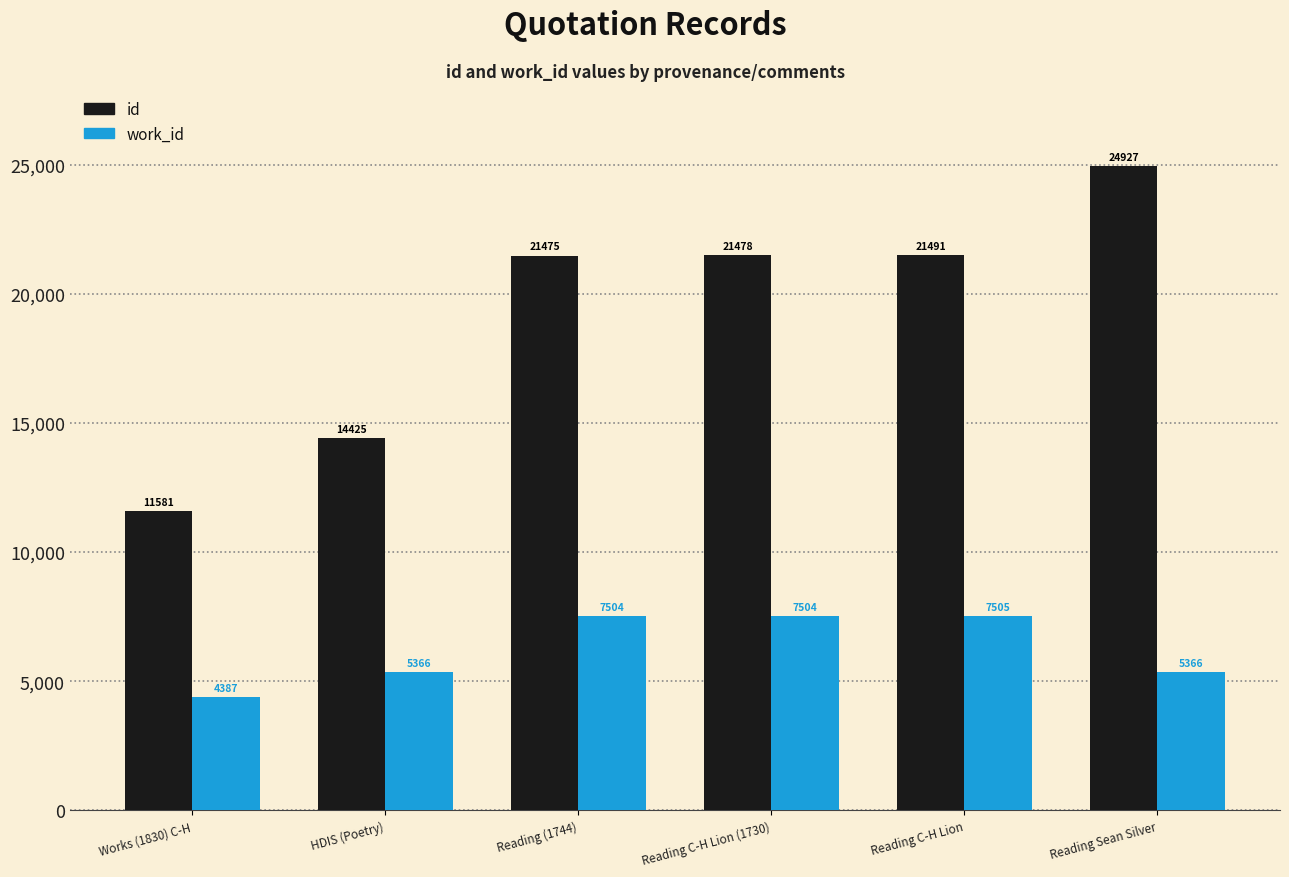

Reading left to right, transcribe all the data shown in this chart.

id: Works (1830) C-H=11581	HDIS (Poetry)=14425	Reading (1744)=21475	Reading C-H Lion (1730)=21478	Reading C-H Lion=21491	Reading Sean Silver=24927
work_id: Works (1830) C-H=4387	HDIS (Poetry)=5366	Reading (1744)=7504	Reading C-H Lion (1730)=7504	Reading C-H Lion=7505	Reading Sean Silver=5366